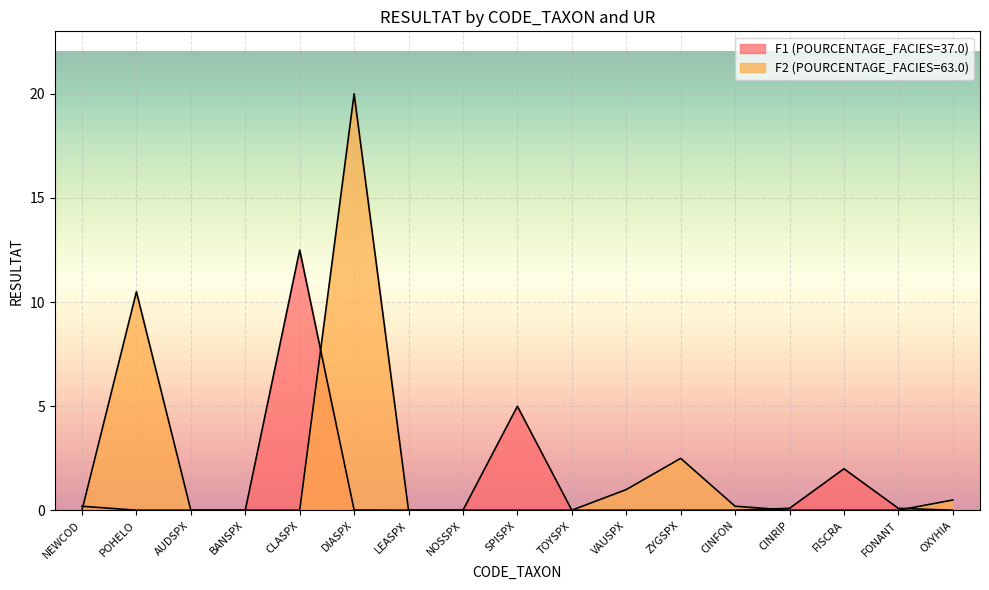

List the series in order of their peak value, highest first.

RESULTAT_F2, RESULTAT_F1